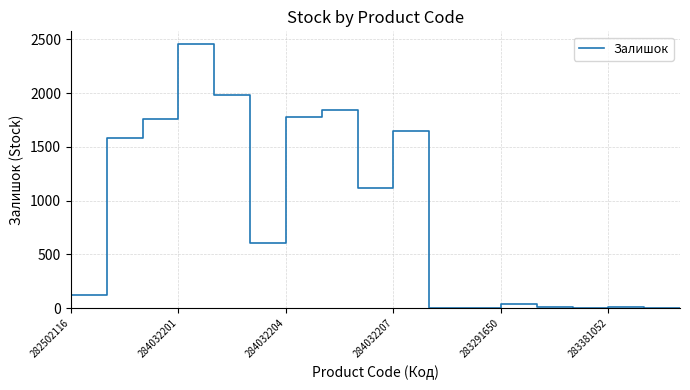

What is the maximum value shown in the chart?

2453